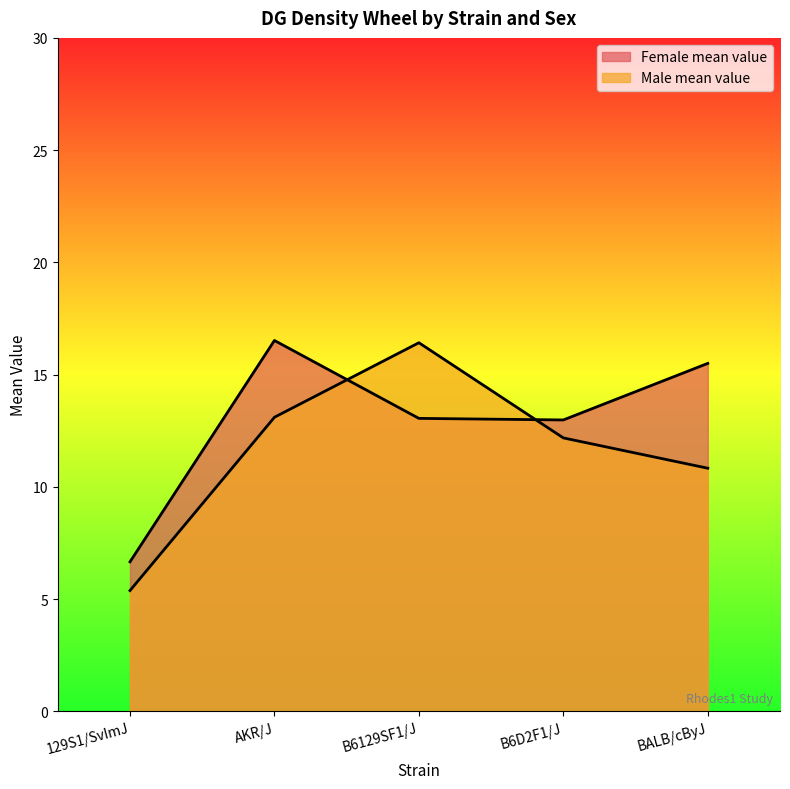

At which label is Male mean value closest to 10?

BALB/cByJ